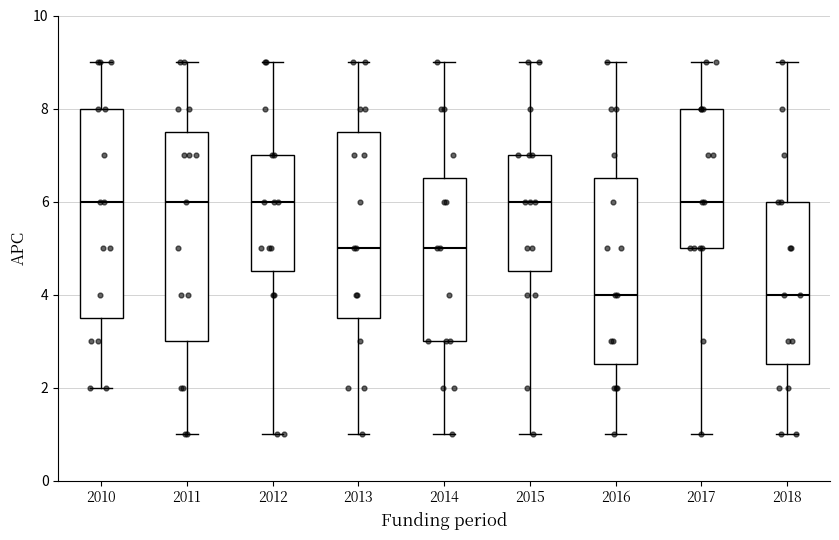

Reading left to right, read every box against the y-axis: the position of its median line, the range the box covers, and the ends of its whiskers. The values are not printed on the chart, so give them approximately, as read against the axis.

2010: median 6.0, box 3.6 to 8.0, whiskers 2.0 to 9.0
2011: median 6.0, box 3.0 to 7.6, whiskers 1.0 to 9.0
2012: median 6.0, box 4.6 to 7.0, whiskers 1.0 to 9.0
2013: median 5.0, box 3.6 to 7.6, whiskers 1.0 to 9.0
2014: median 5.0, box 3.0 to 6.6, whiskers 1.0 to 9.0
2015: median 6.0, box 4.6 to 7.0, whiskers 1.0 to 9.0
2016: median 4.0, box 2.6 to 6.6, whiskers 1.0 to 9.0
2017: median 6.0, box 5.0 to 8.0, whiskers 1.0 to 9.0
2018: median 4.0, box 2.6 to 6.0, whiskers 1.0 to 9.0